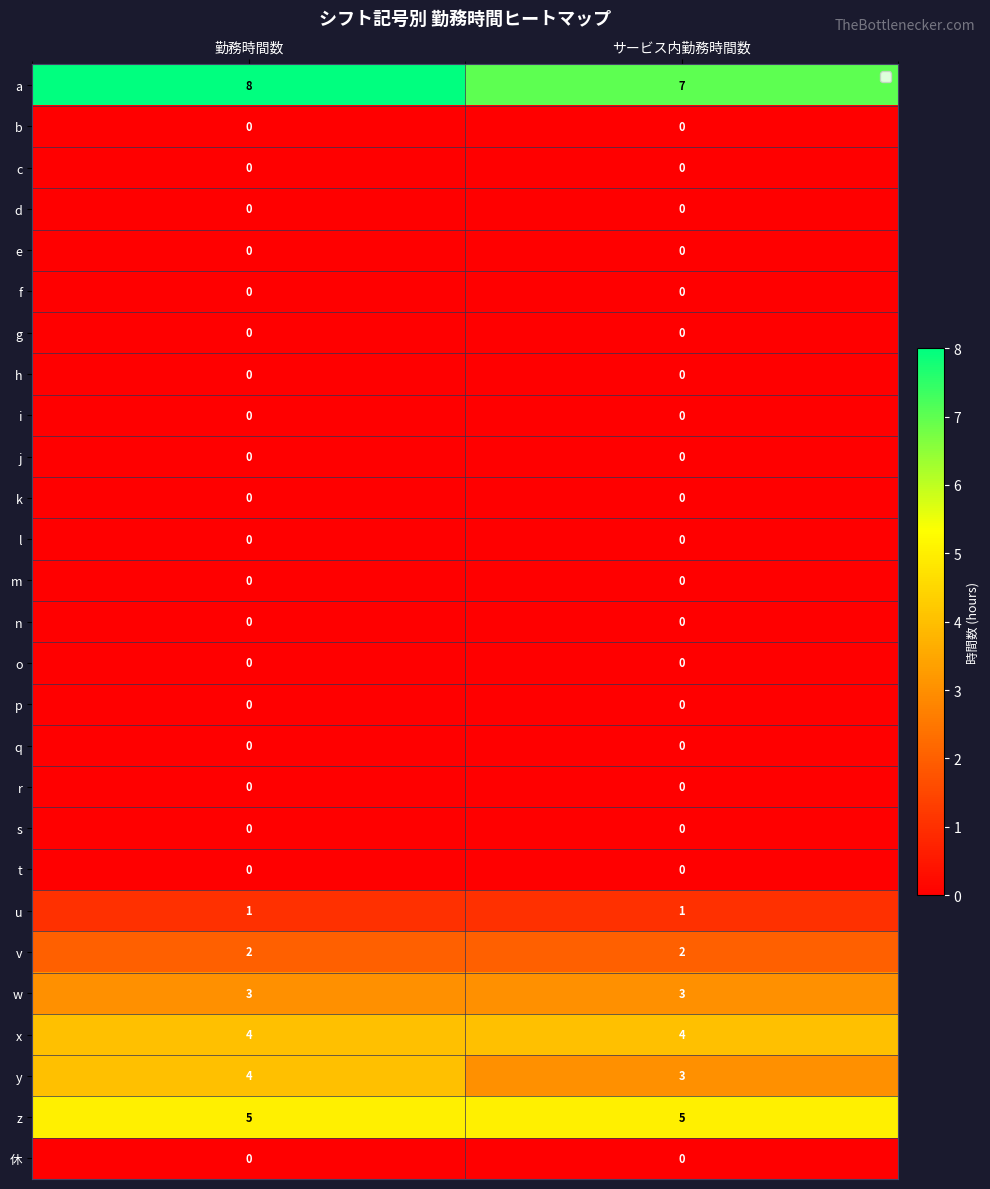

What is the difference between the highest and lowest values at 勤務時間数?

8